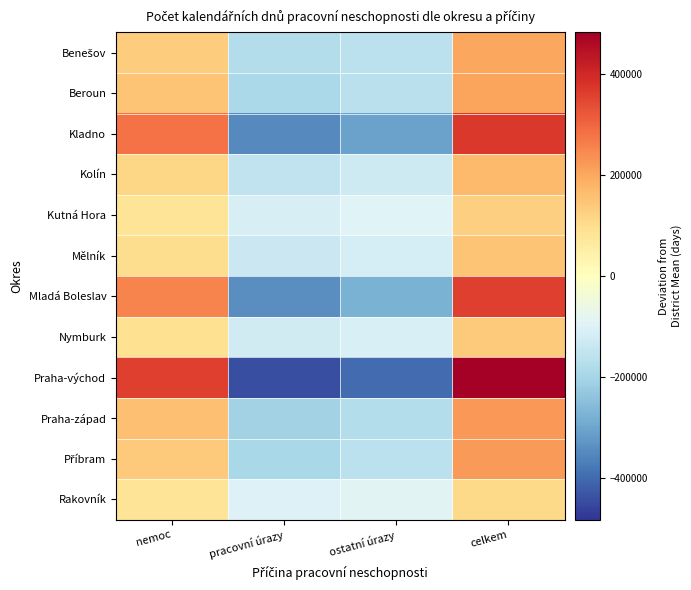

Which series has the widest spread of values?

Praha-východ